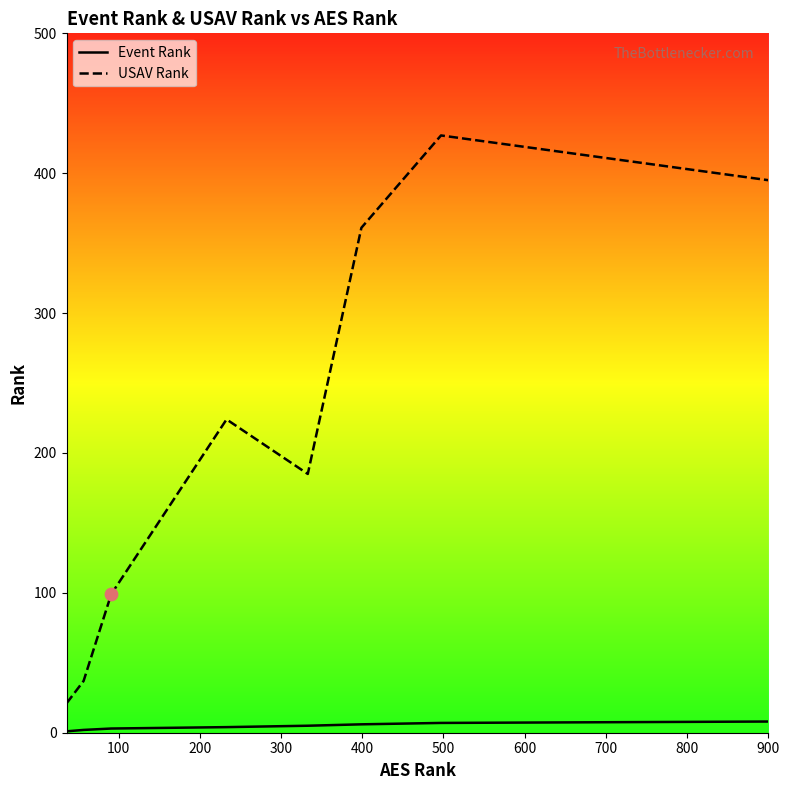

At how many categories does at least one series exceed 349?

3